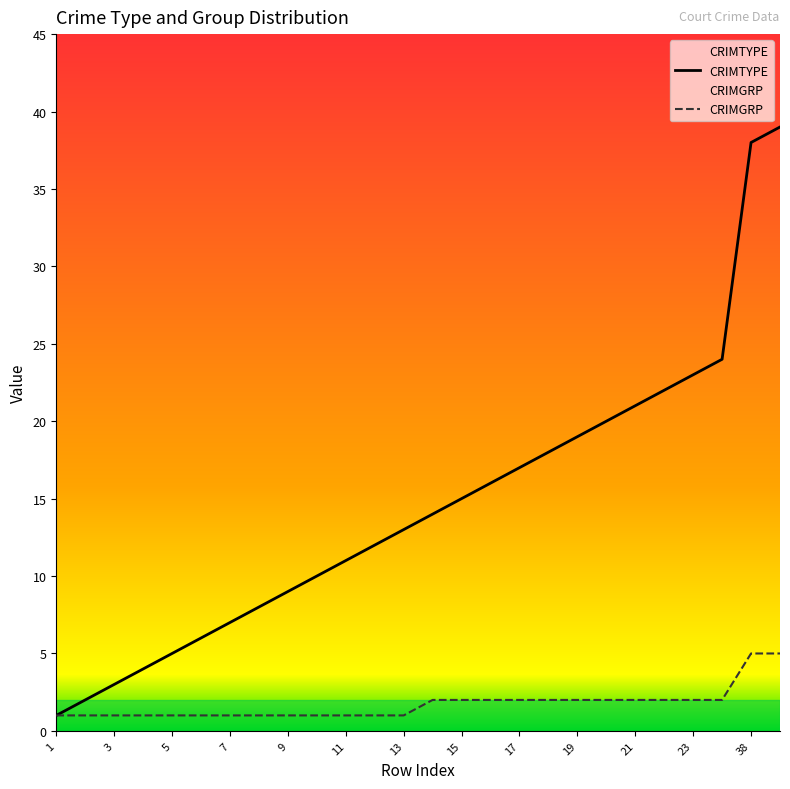

At which category does the chart reach its peak across all series?

39